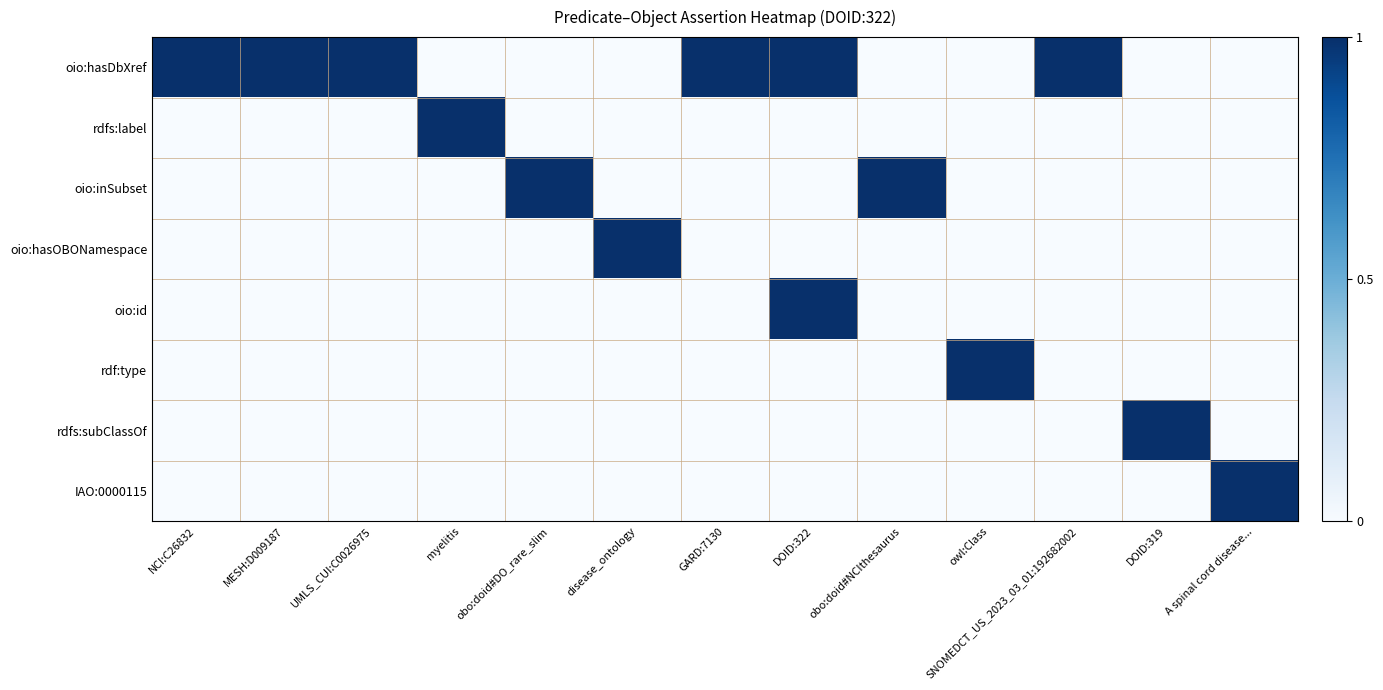

What is the greatest value displayed?

1